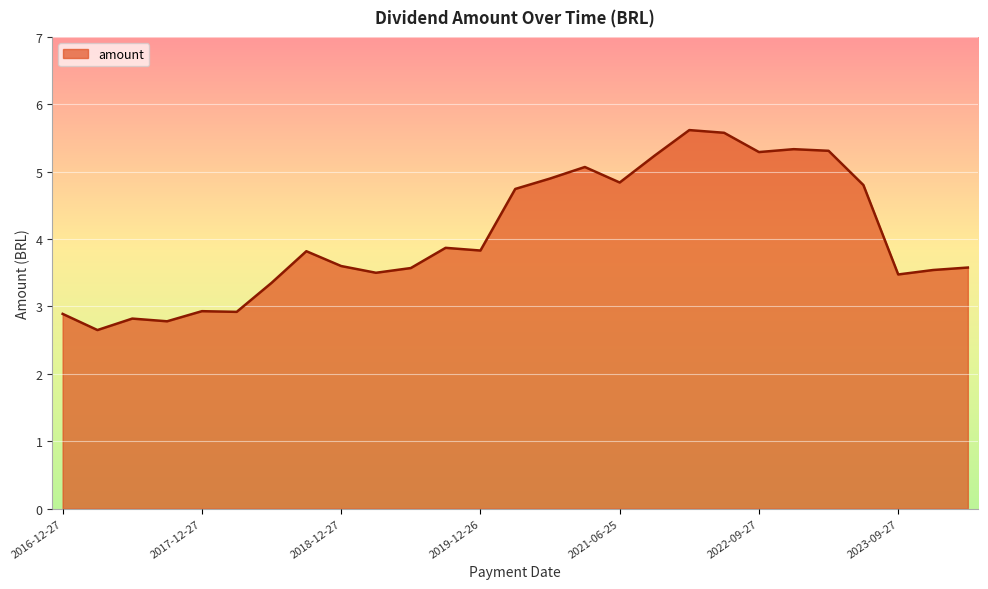

What is the greatest value displayed?

5.6